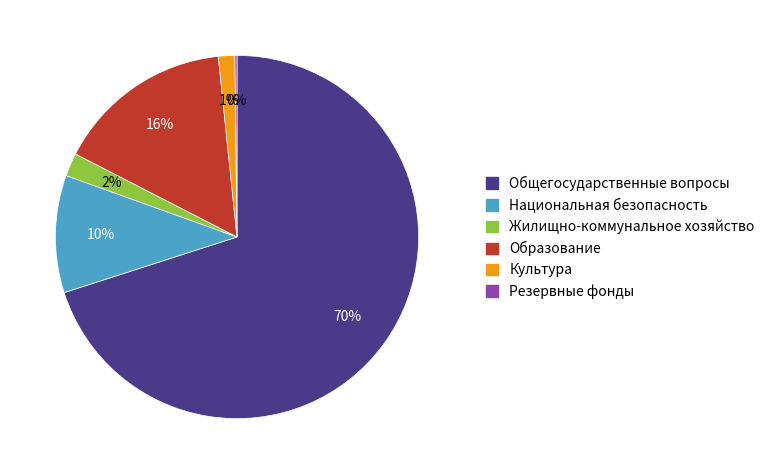

Which slice is the largest?

Общегосударственные вопросы